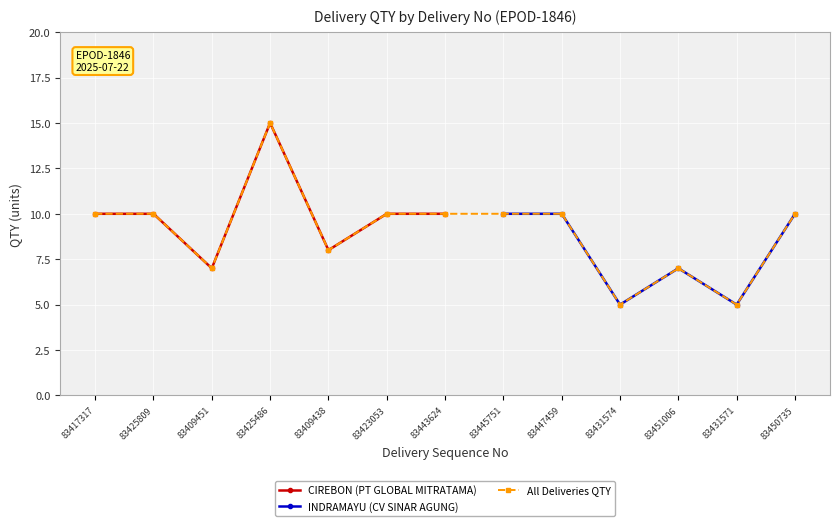

The value at 83443624 is 3. True or false?

False